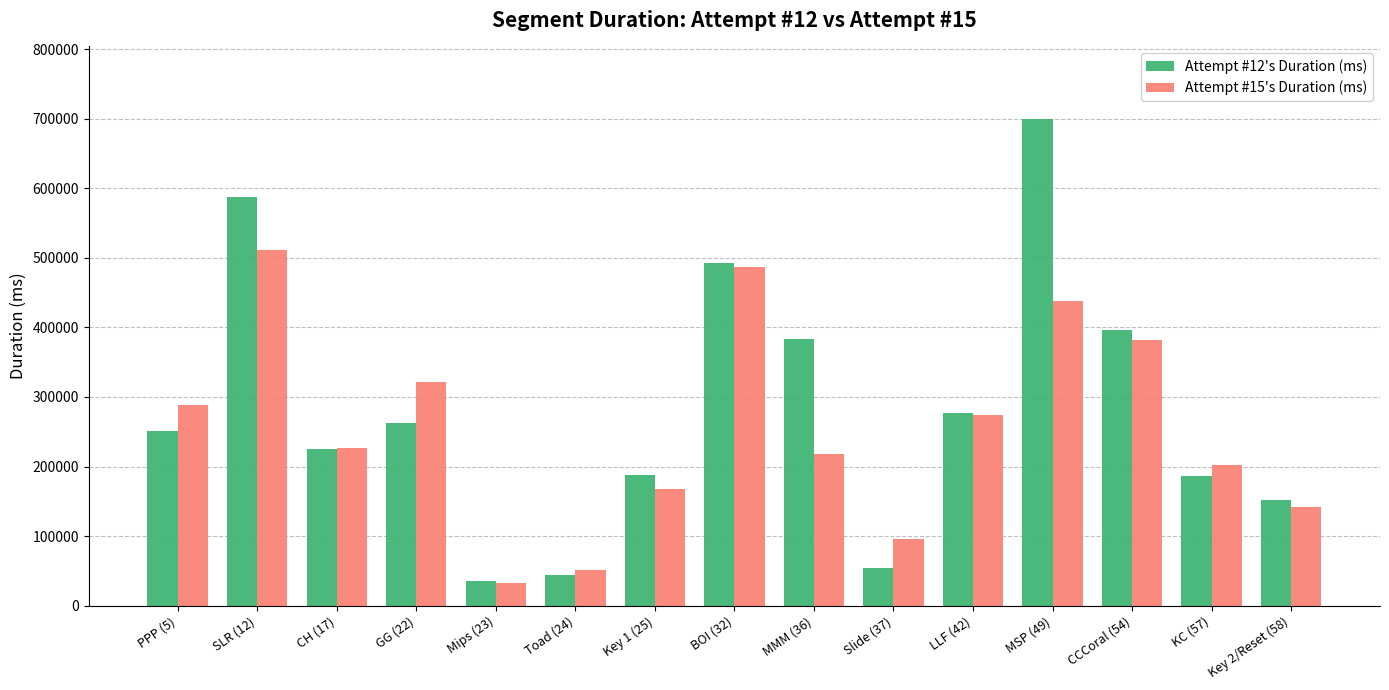

What is the highest value of the Attempt #12's Duration (ms) series?

698953